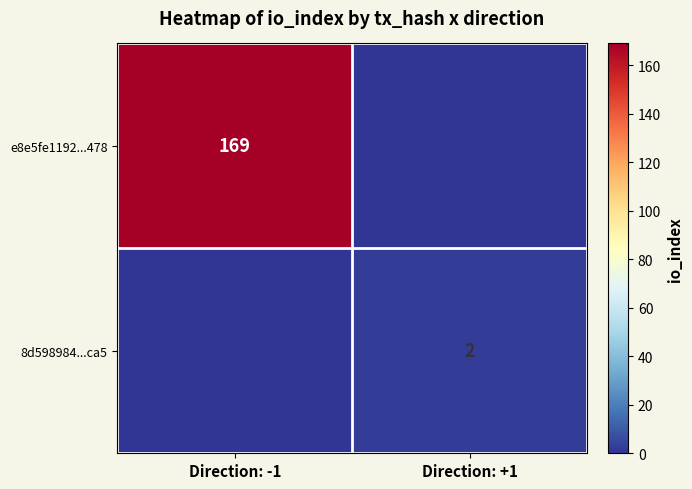

Is the value of 8d598984...ca5 at Direction: +1 greater than the value of e8e5fe1192...478 at Direction: -1?

No